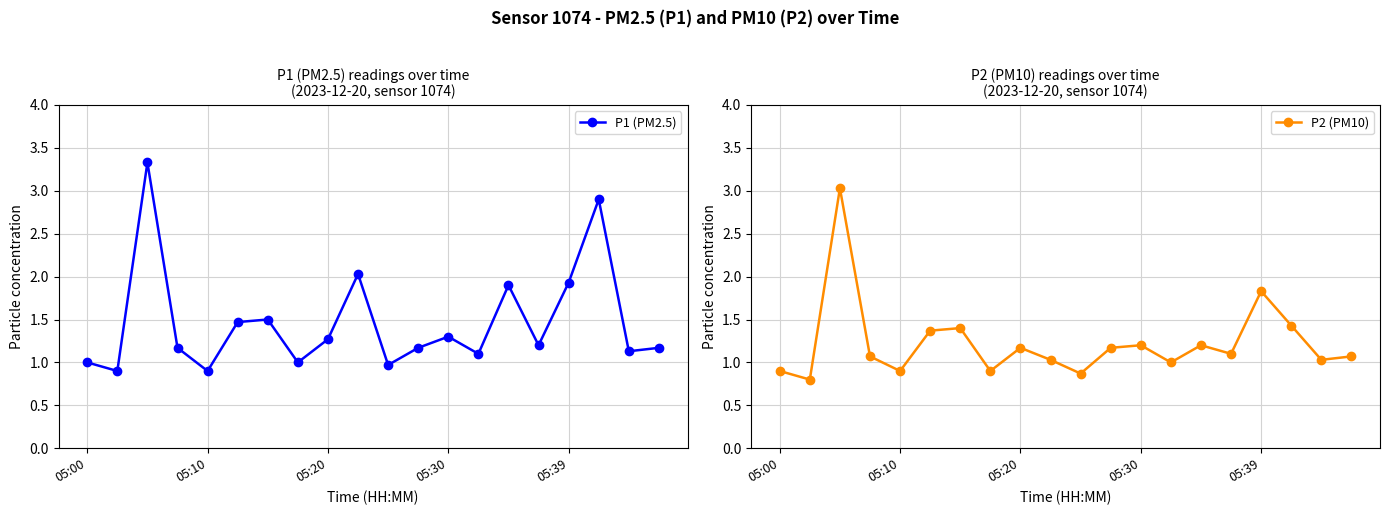

True or false: P1 (PM2.5) has more than 0 interior local peaks.

True